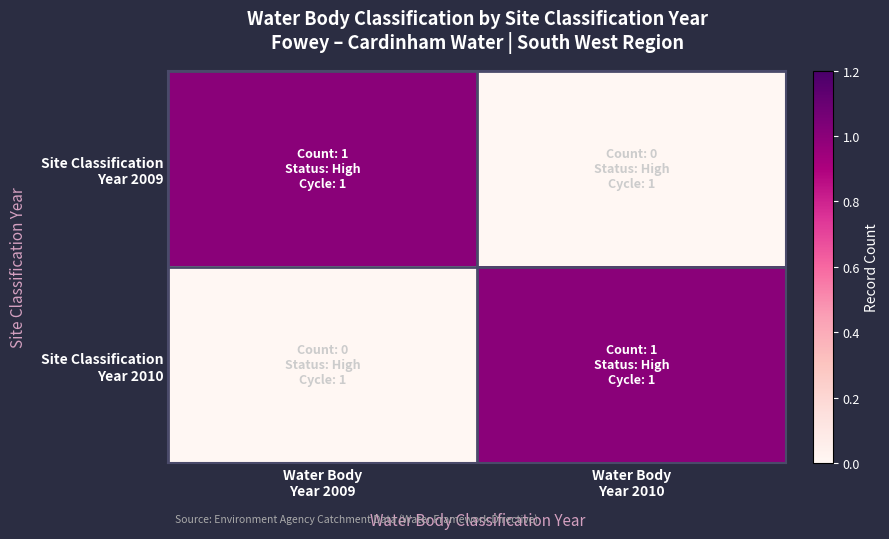

At which category is the sum across all series the highest?

Water Body
Year 2009